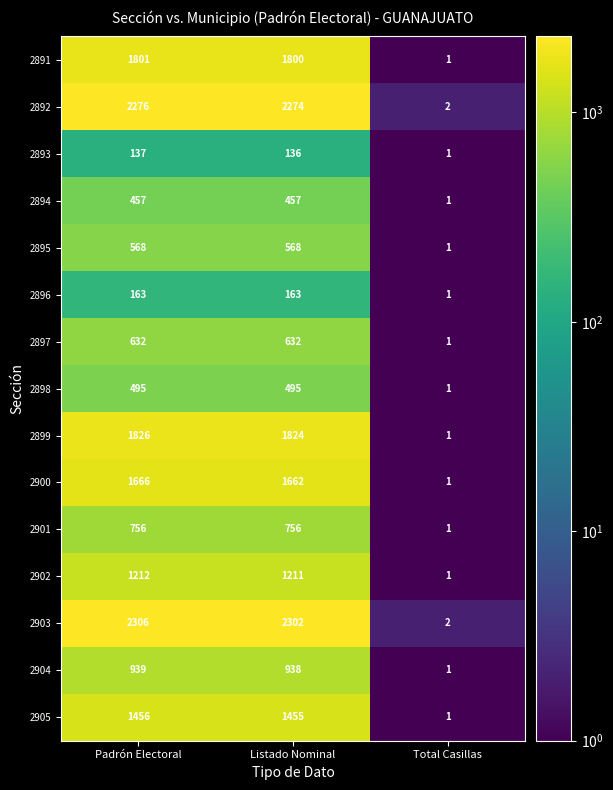

What is the spread (max minus min) of values at Listado Nominal?

2166